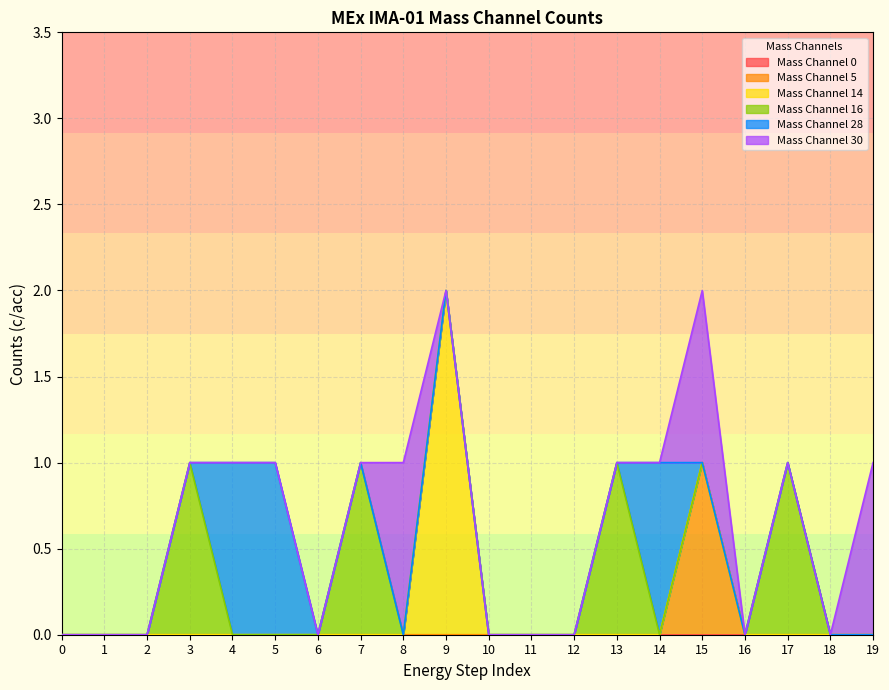

What is the difference between the highest and lowest values at 7?

1